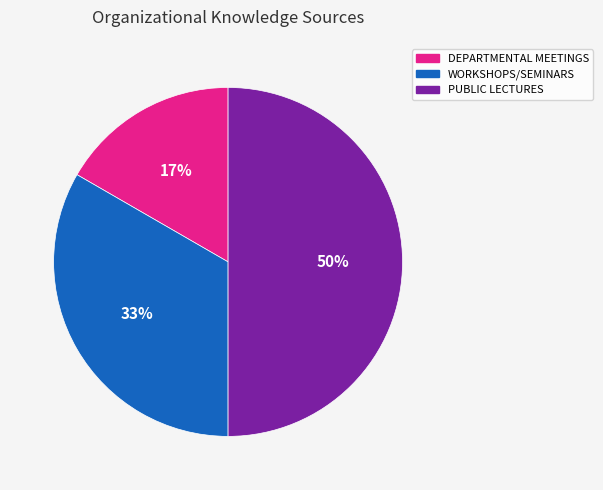

Approximately how many times larger is the value at DEPARTMENTAL MEETINGS compared to PUBLIC LECTURES?

0.3